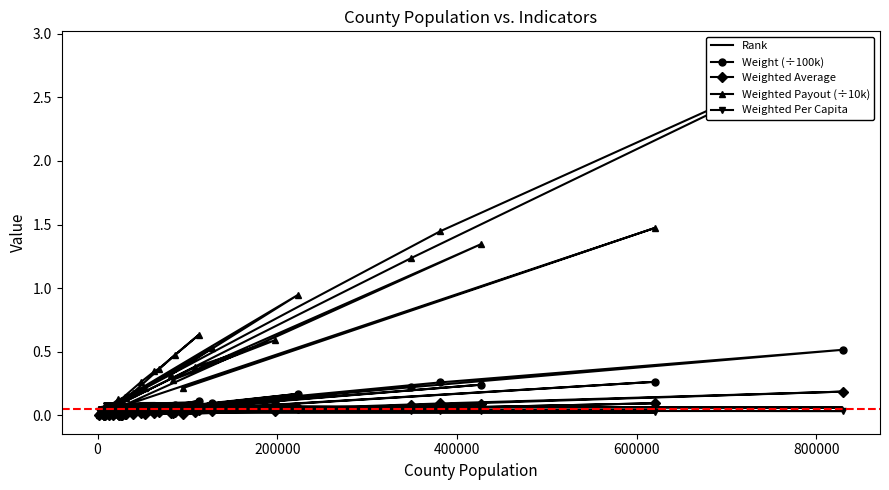

What is the sum of all Weight (÷100k) values?

2.8